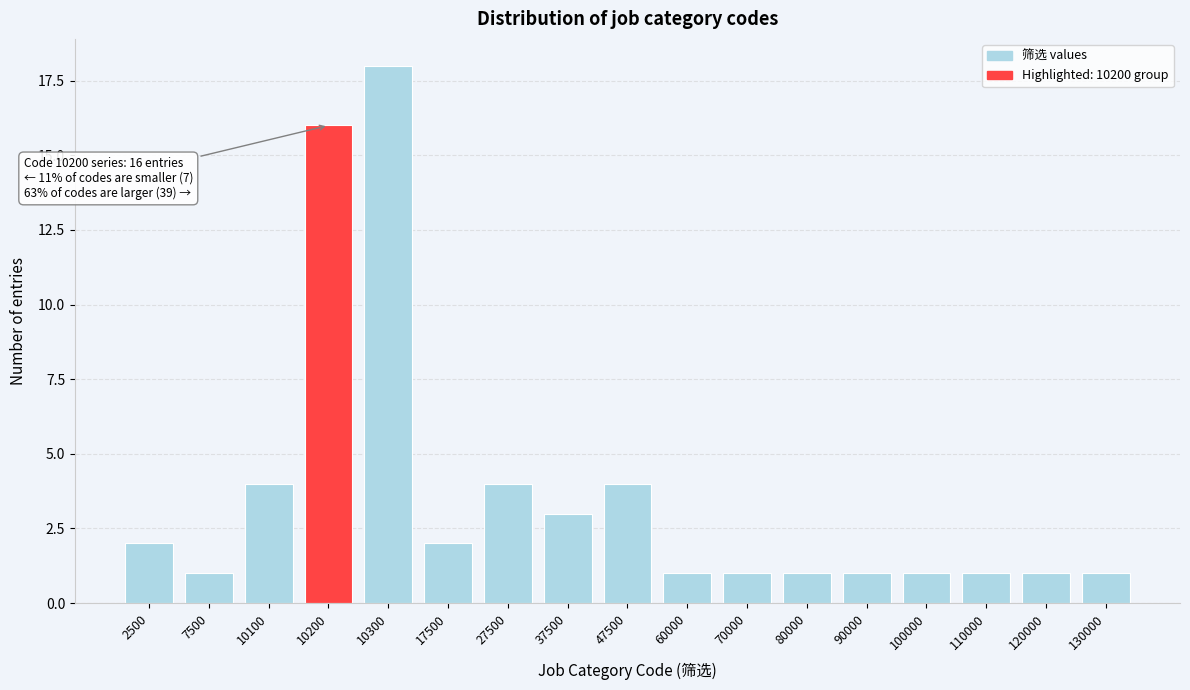

Reading left to right, what are all the values shown in this chart?

2500=2	7500=1	10100=4	10200=16	10300=18	17500=2	27500=4	37500=3	47500=4	60000=1	70000=1	80000=1	90000=1	100000=1	110000=1	120000=1	130000=1